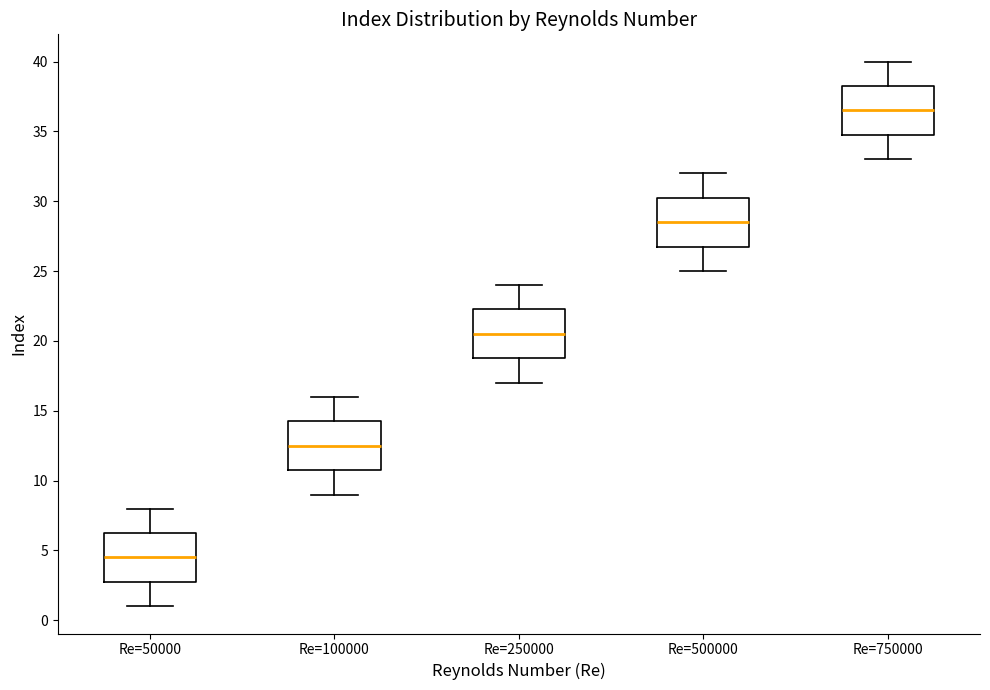

Reading left to right, transcribe this box plot: for each box, give where its median line is, the range the box spans, and where its two whiskers end, as read against the y-axis. The values are not printed on the chart, so give them approximately, as read against the axis.

Re=50000: median 4.5, box 3.0 to 6.5, whiskers 1.0 to 8.0
Re=100000: median 12.5, box 11.0 to 14.5, whiskers 9.0 to 16.0
Re=250000: median 20.5, box 19.0 to 22.5, whiskers 17.0 to 24.0
Re=500000: median 28.5, box 27.0 to 30.5, whiskers 25.0 to 32.0
Re=750000: median 36.5, box 35.0 to 38.5, whiskers 33.0 to 40.0